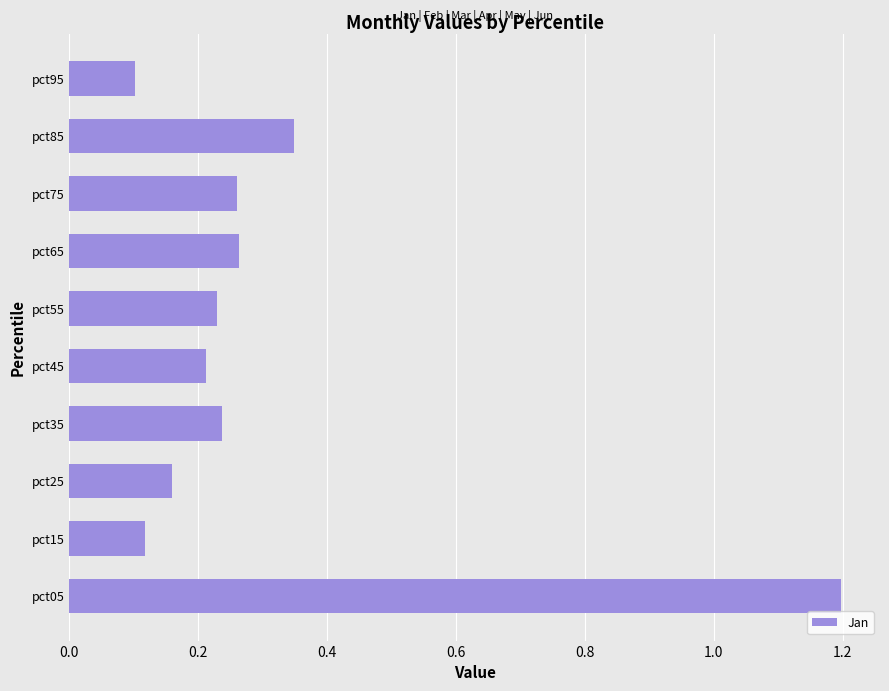

Is it true that the value at pct15 is 0.1?

True